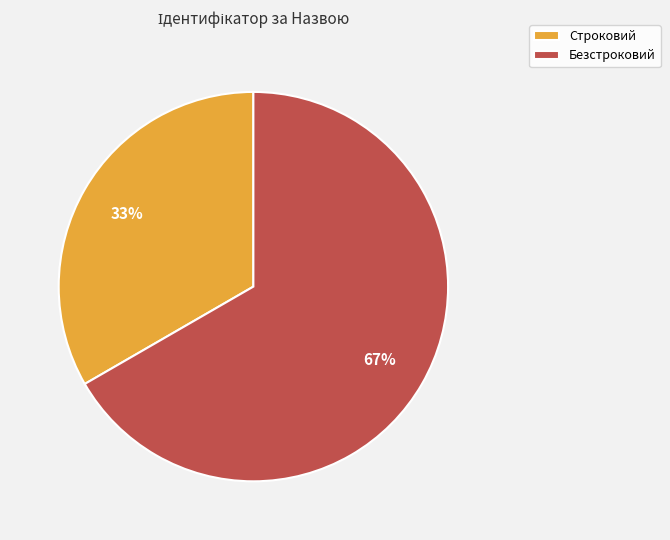

To the nearest percent, what portion does Строковий represent?

33%